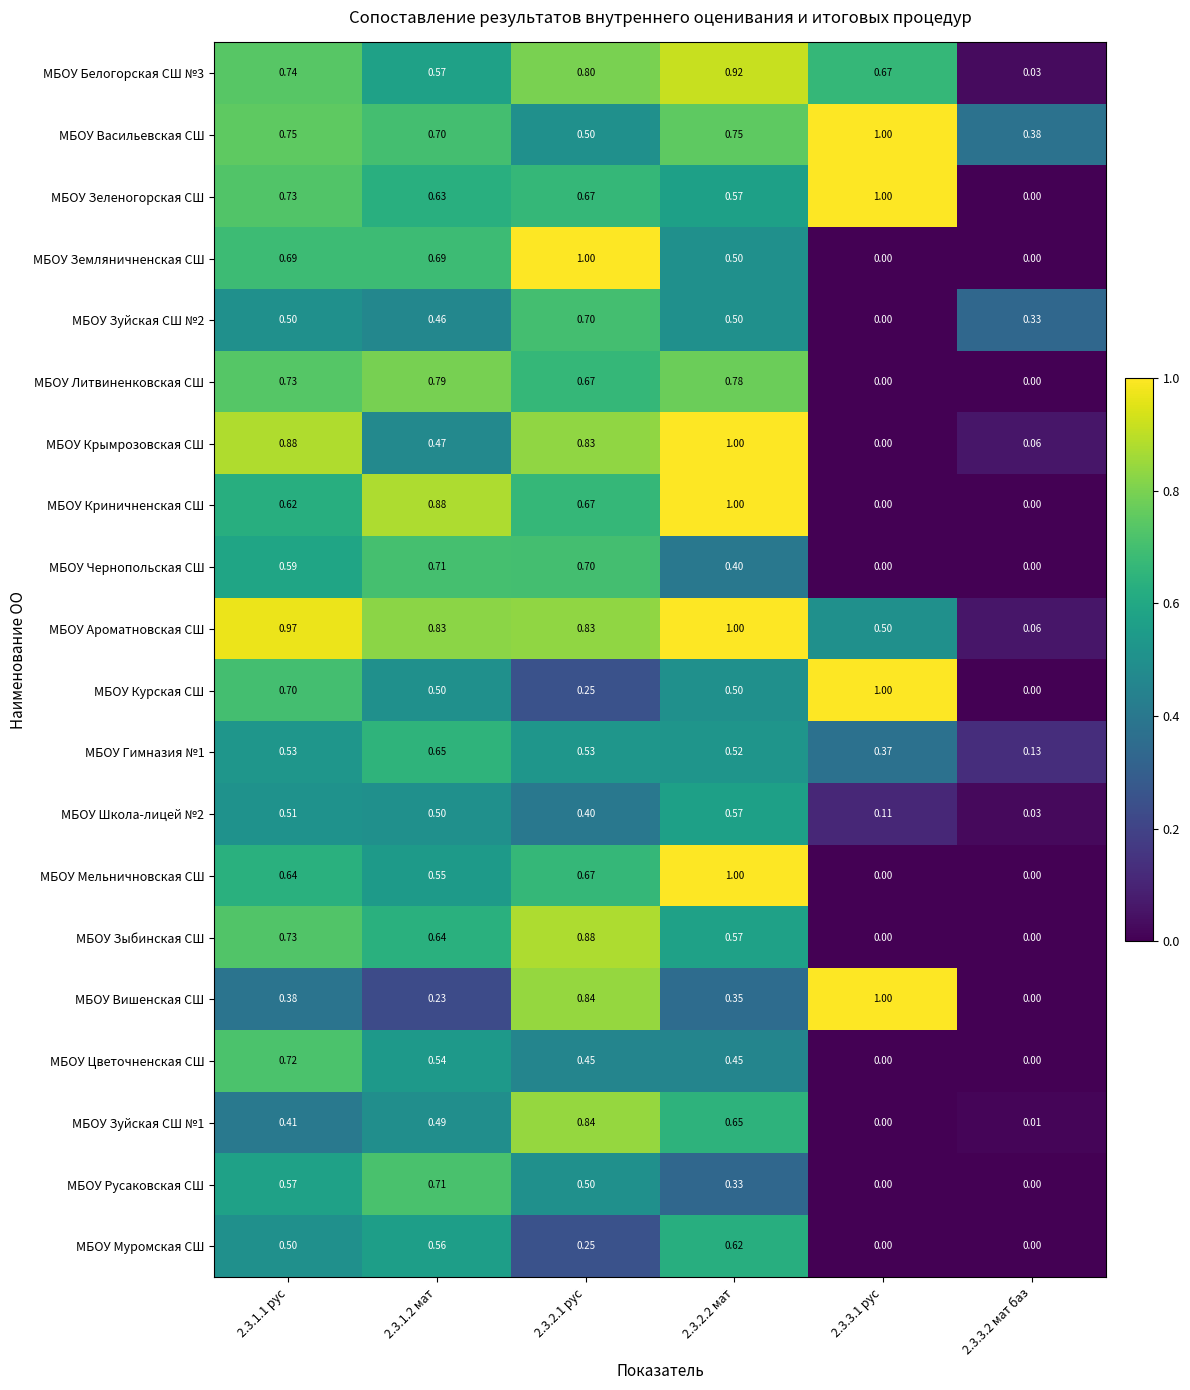

Which series changed the most between 2.3.1.1 рус and 2.3.1.2 мат?

МБОУ Крымрозовская СШ